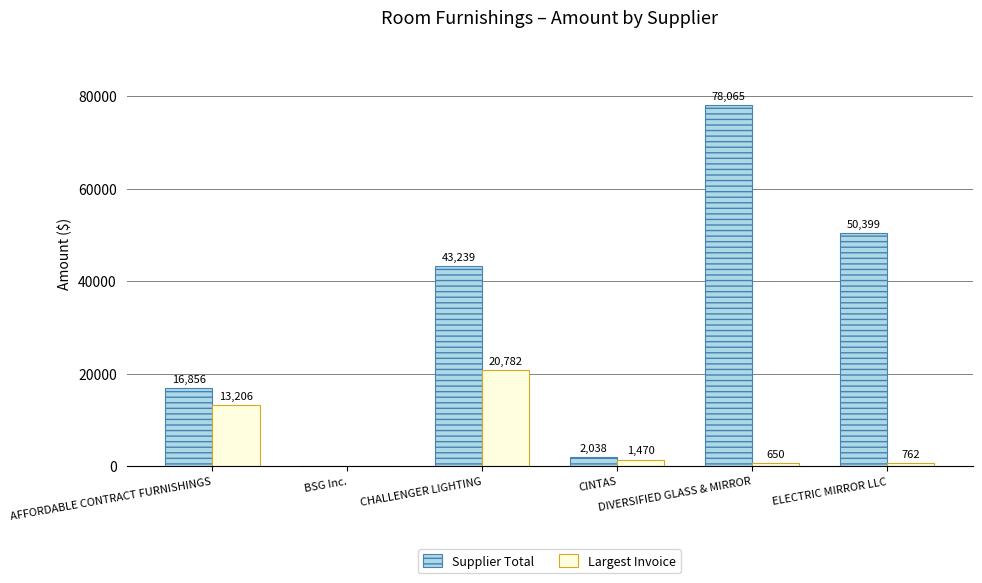

What is the maximum value shown in the chart?

78065.0